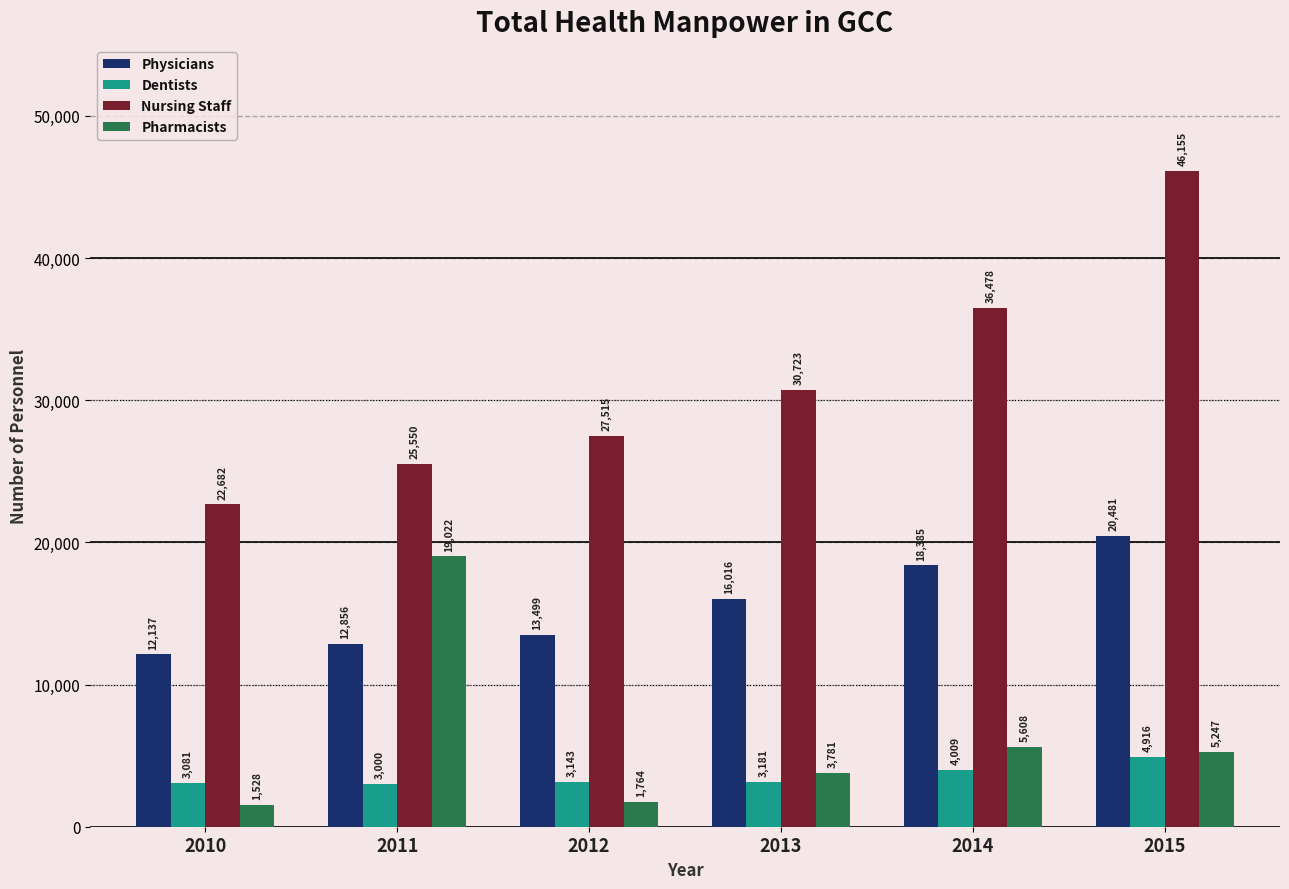

What is the sum of the Pharmacists values at 2013 and 2011?

22803